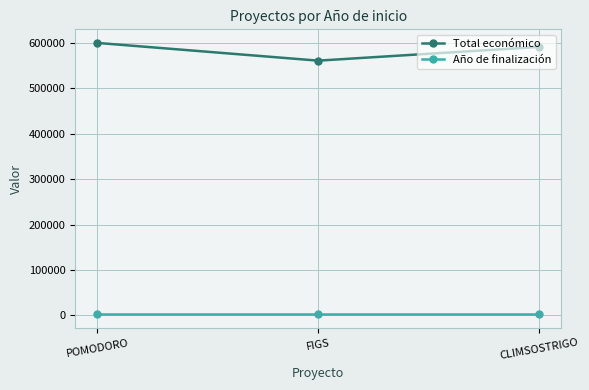

At which label does Total económico first exceed 590712?

POMODORO